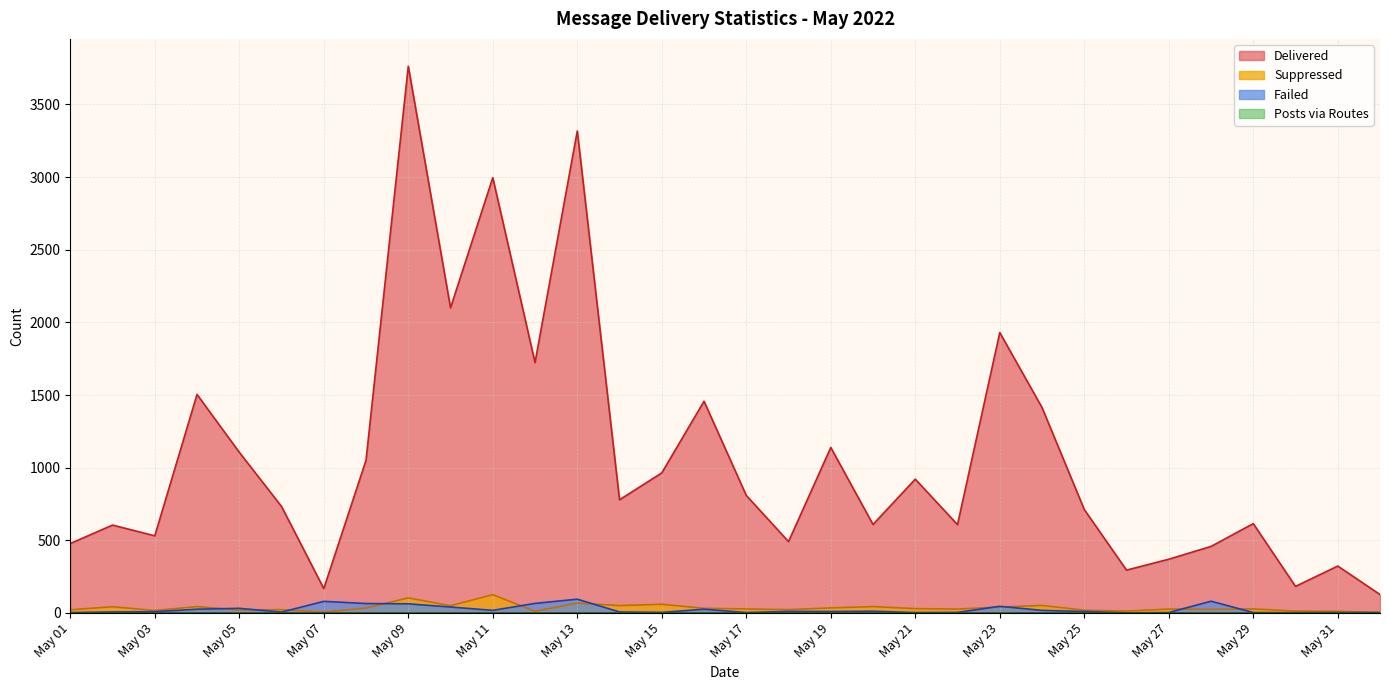

Where does the Failed series first go above 10?

May 04